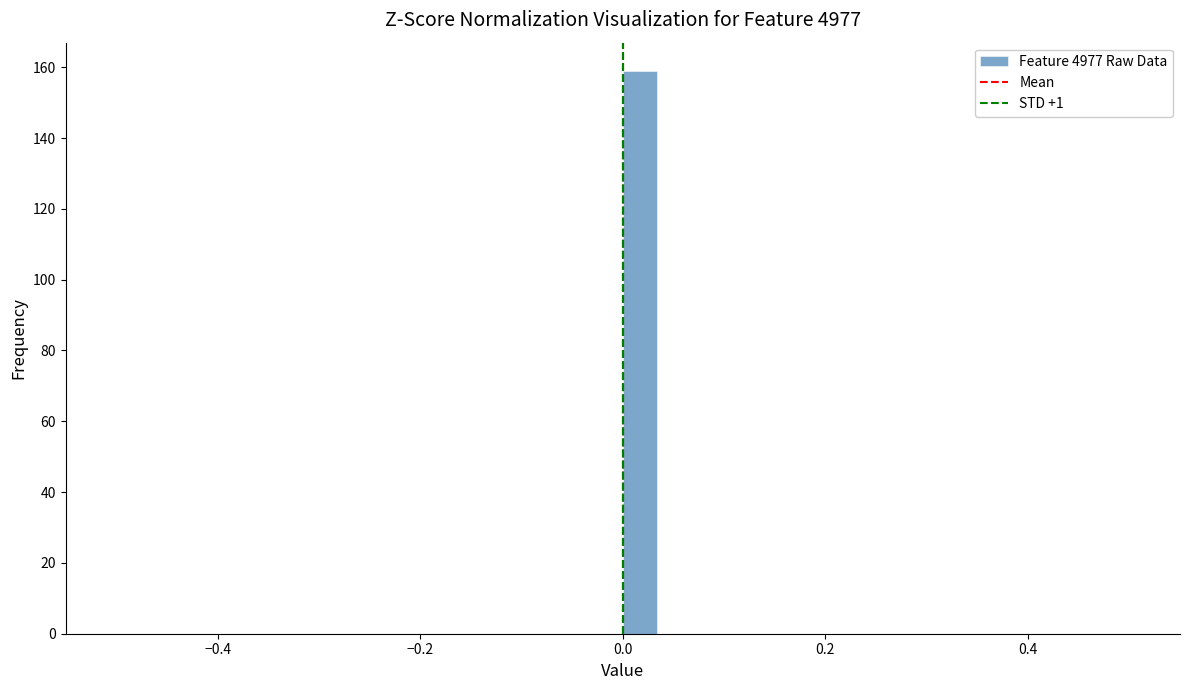

Around what value on the x-axis is the tallest bar? Give the approximate position of its centre, as read against the axis.

0.02